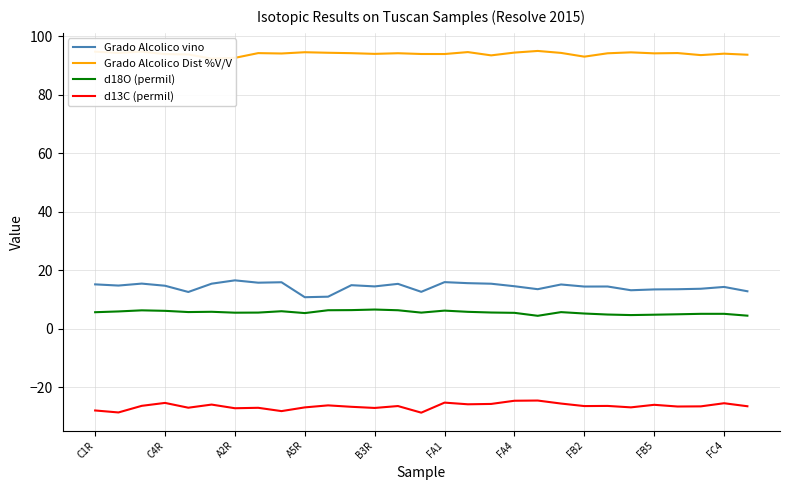

What are all the series names shown in the legend?

Grado Alcolico vino, Grado Alcolico Dist %V/V, d18O (permil), d13C (permil)